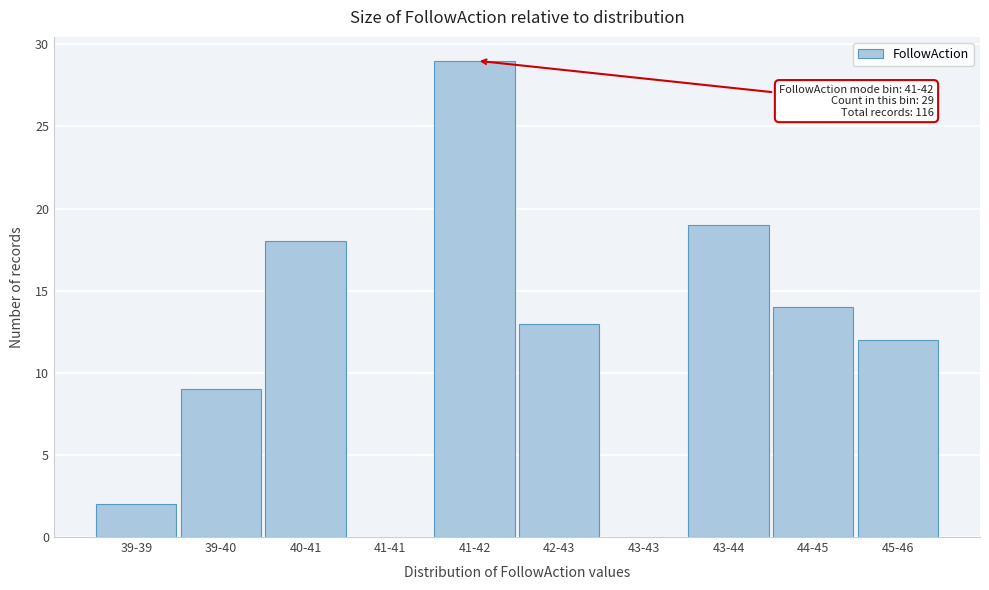

Reading left to right, transcribe all the data shown in this chart.

39-39=2	39-40=9	40-41=18	41-41=0	41-42=29	42-43=13	43-43=0	43-44=19	44-45=14	45-46=12